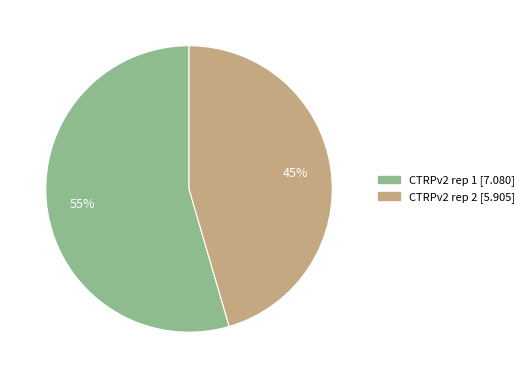

Do CTRPv2 rep 2 and CTRPv2 rep 1 together represent more than half of the pie?

Yes